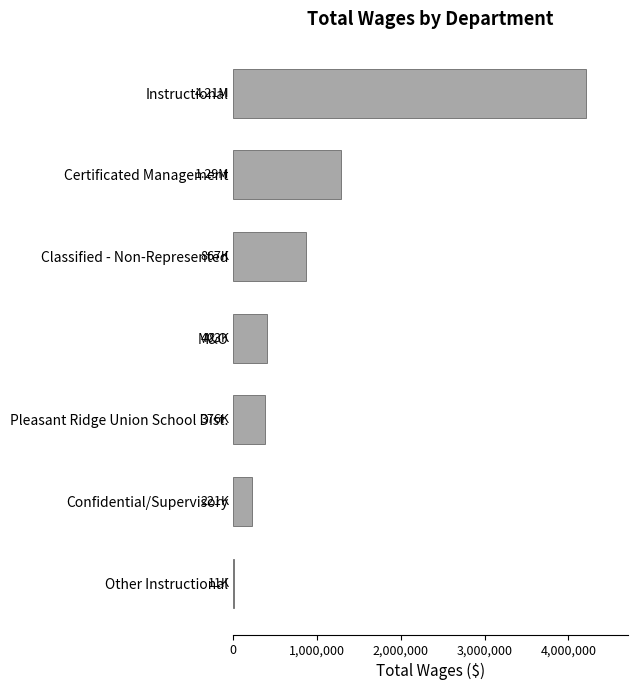

At which category does the chart reach its peak across all series?

Instructional